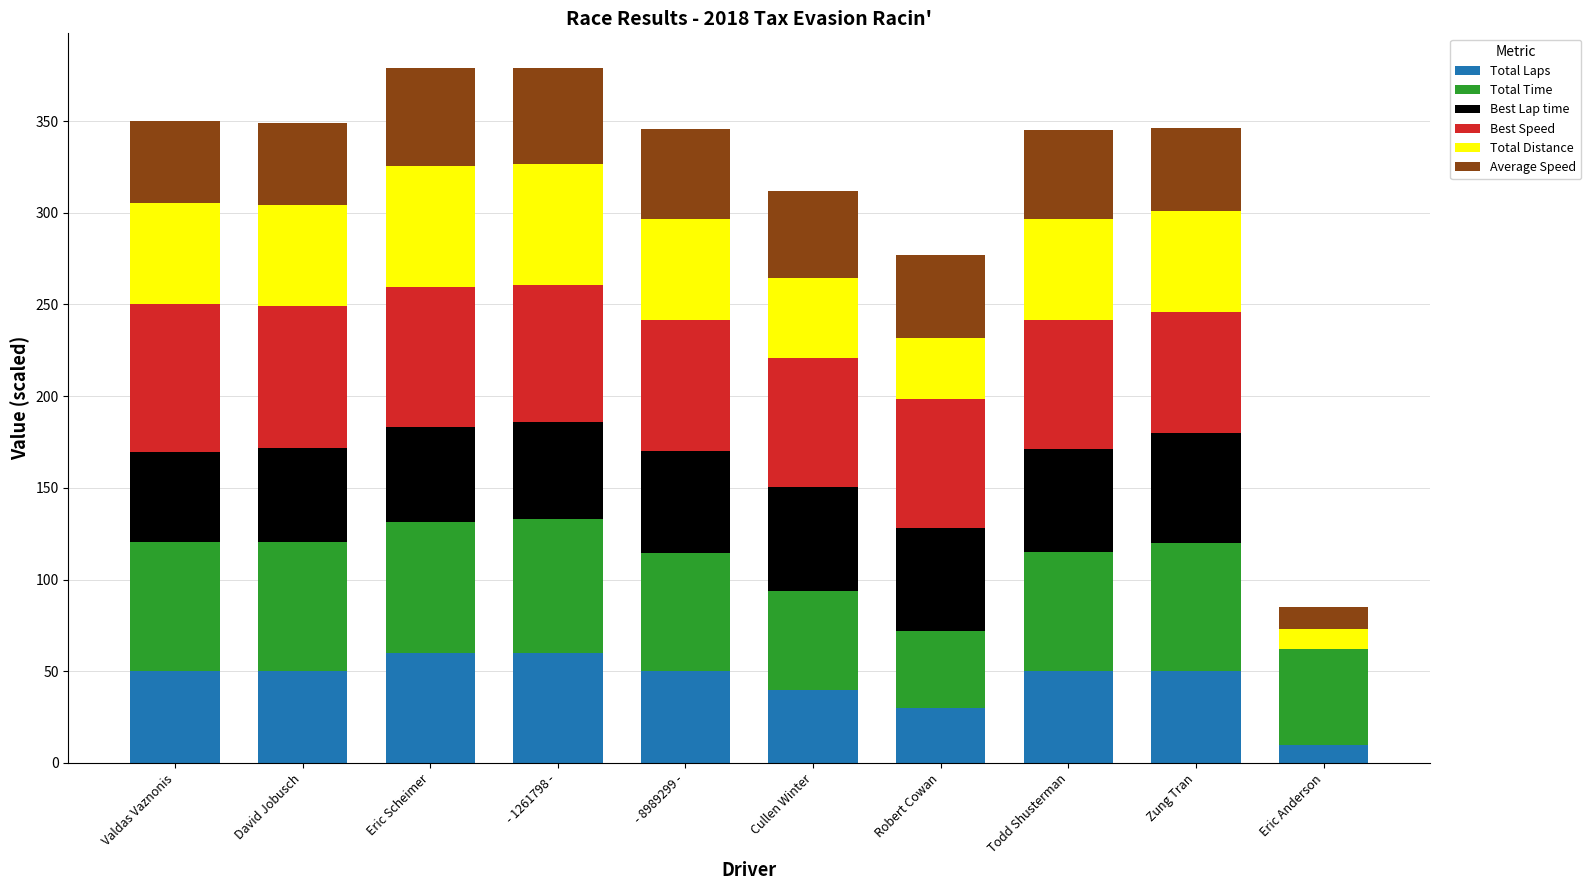

Does the chart contain stacked bars?

Yes